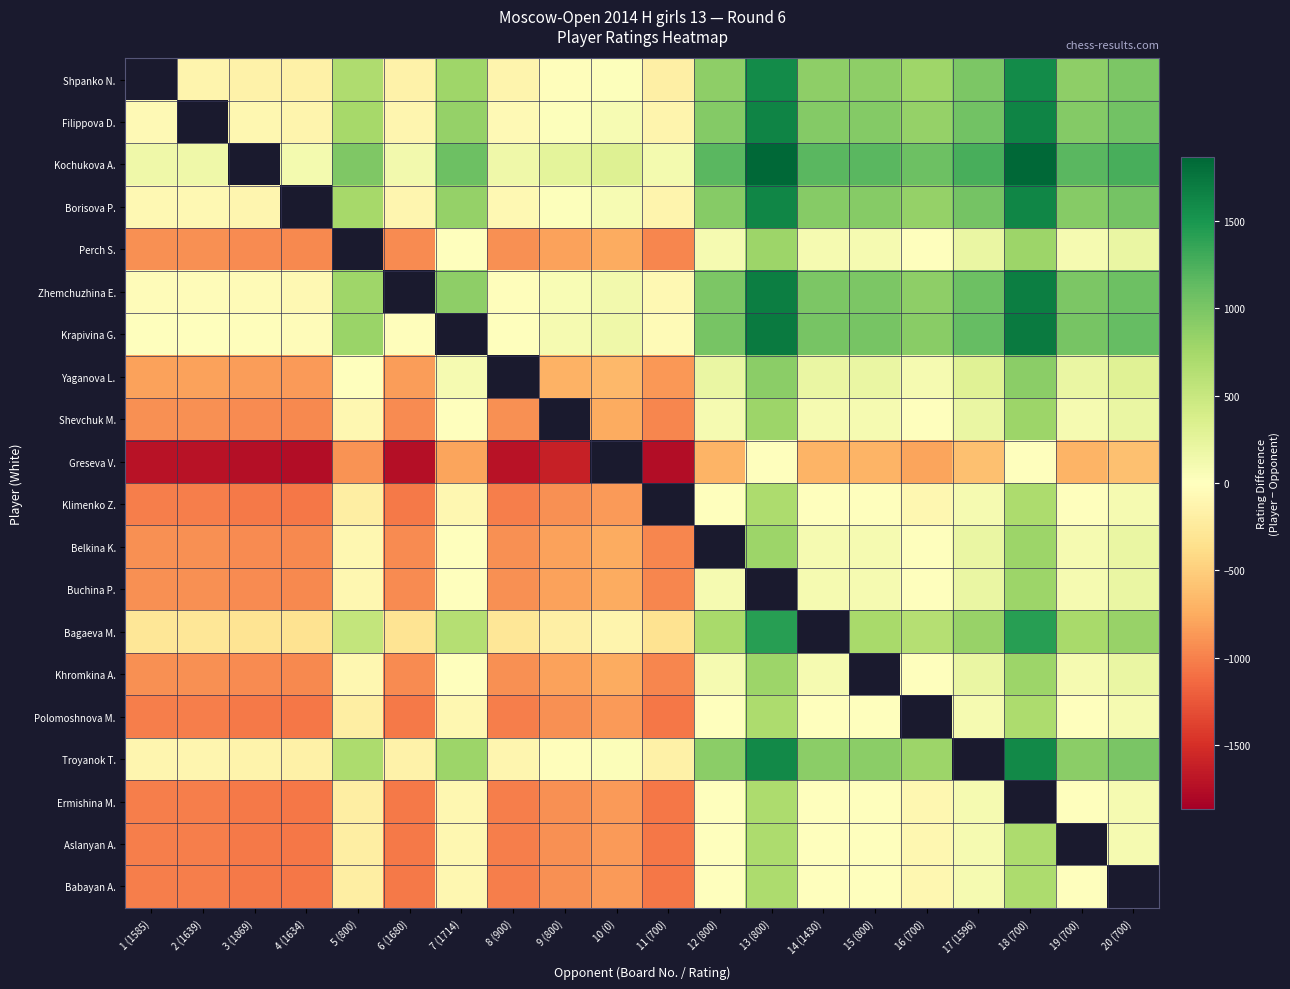

How many negative values does the Babayan A. series have?

12